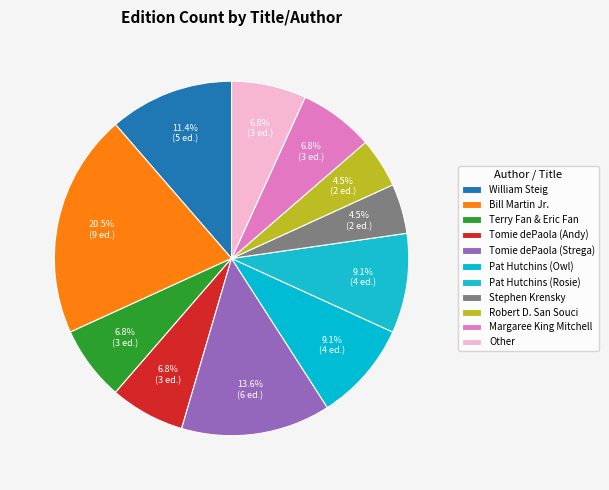

Approximately how many times larger is the value at Pat Hutchins (Owl) compared to Robert D. San Souci?

2.0